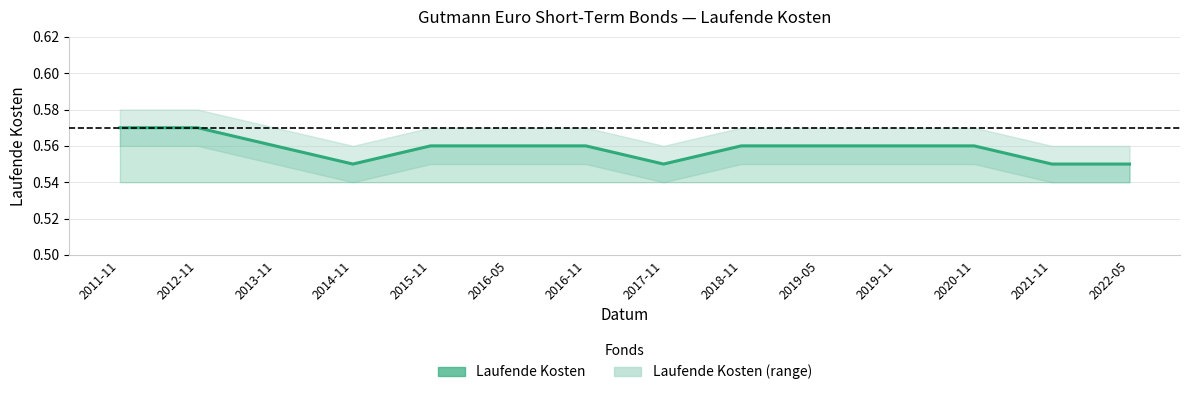

The chart shows a value of 0.6 at 2019-11. True or false?

True